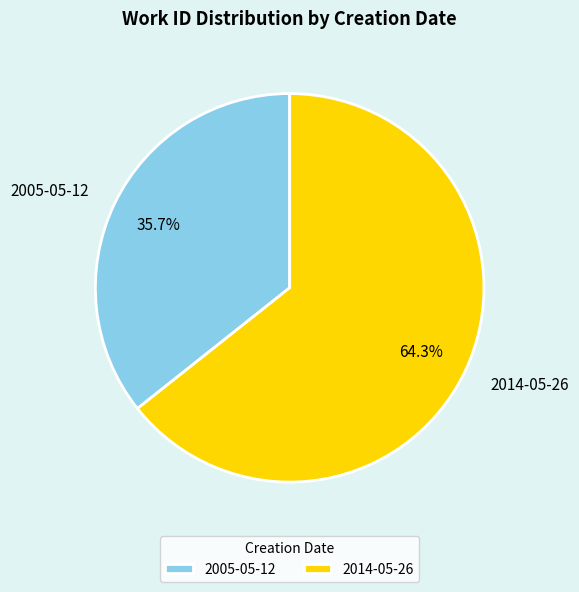

Rank the categories by value from lowest to highest.

2005-05-12, 2014-05-26